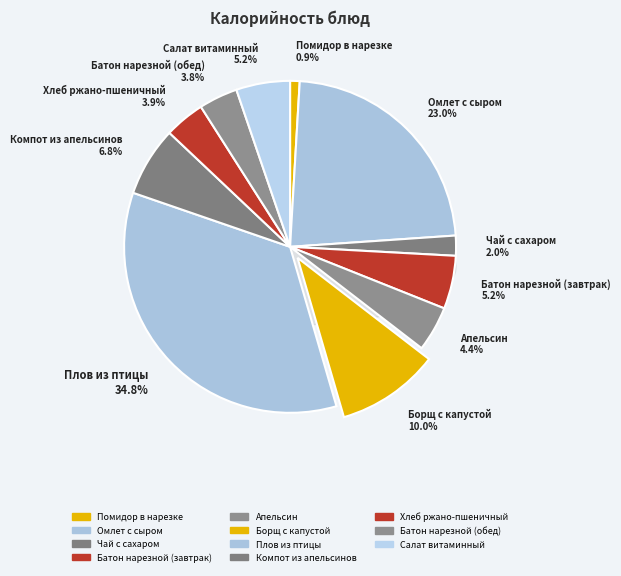

What percentage is the Батон нарезной (завтрак) slice, to the nearest percent?

5%